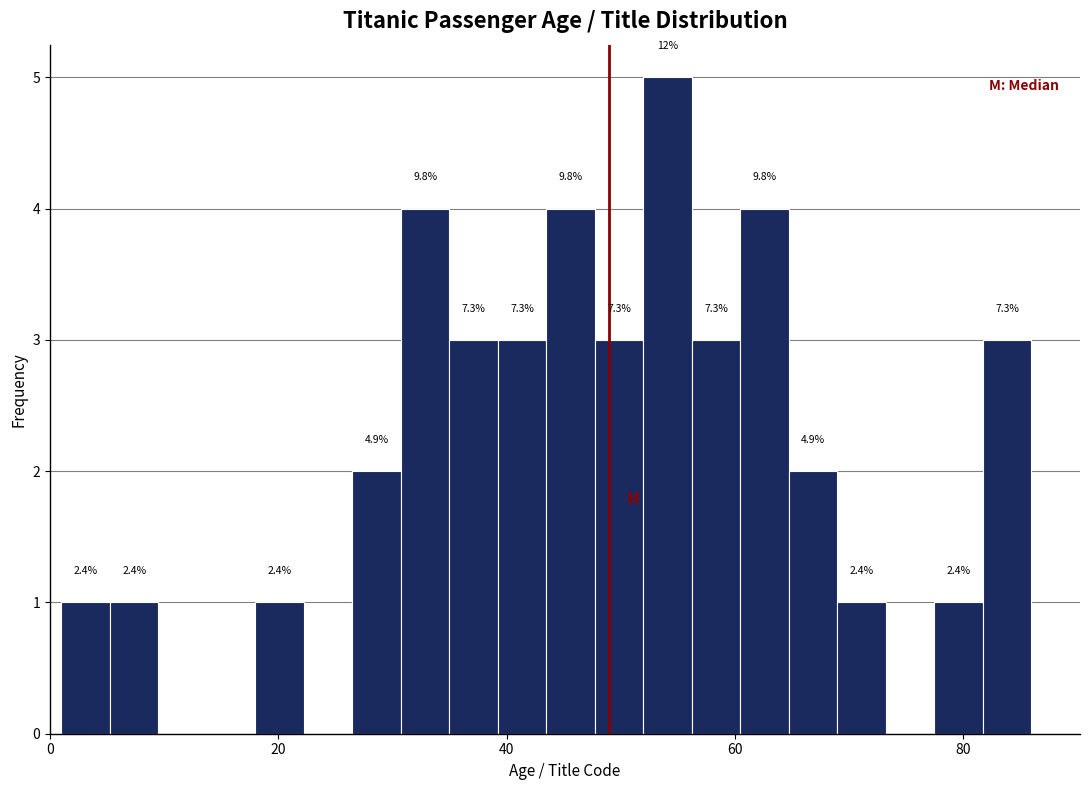

Read against the x-axis, roughly where is the centre of the tallest bar?

54